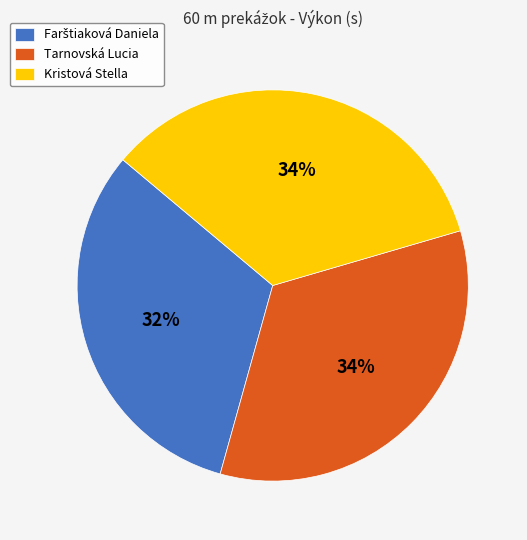

To the nearest percent, what percentage of the pie is Tarnovská Lucia?

34%